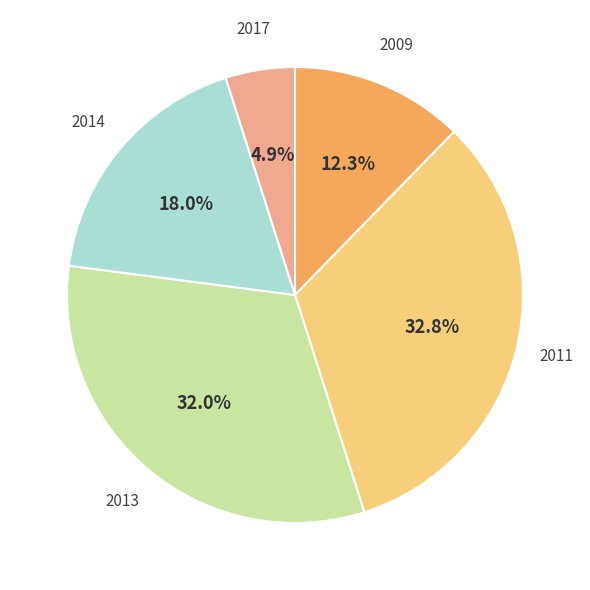

How much of the chart is everything except 2009?

87.7%